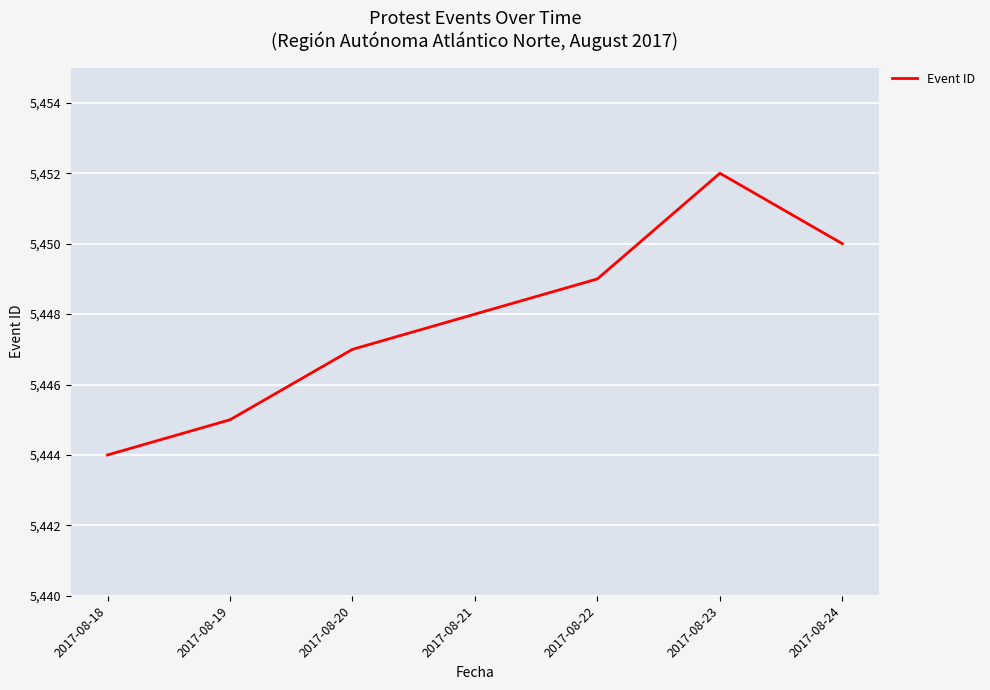

Reading left to right, extract all data points from this chart.

5444	5445	5447	5448	5449	5452	5450